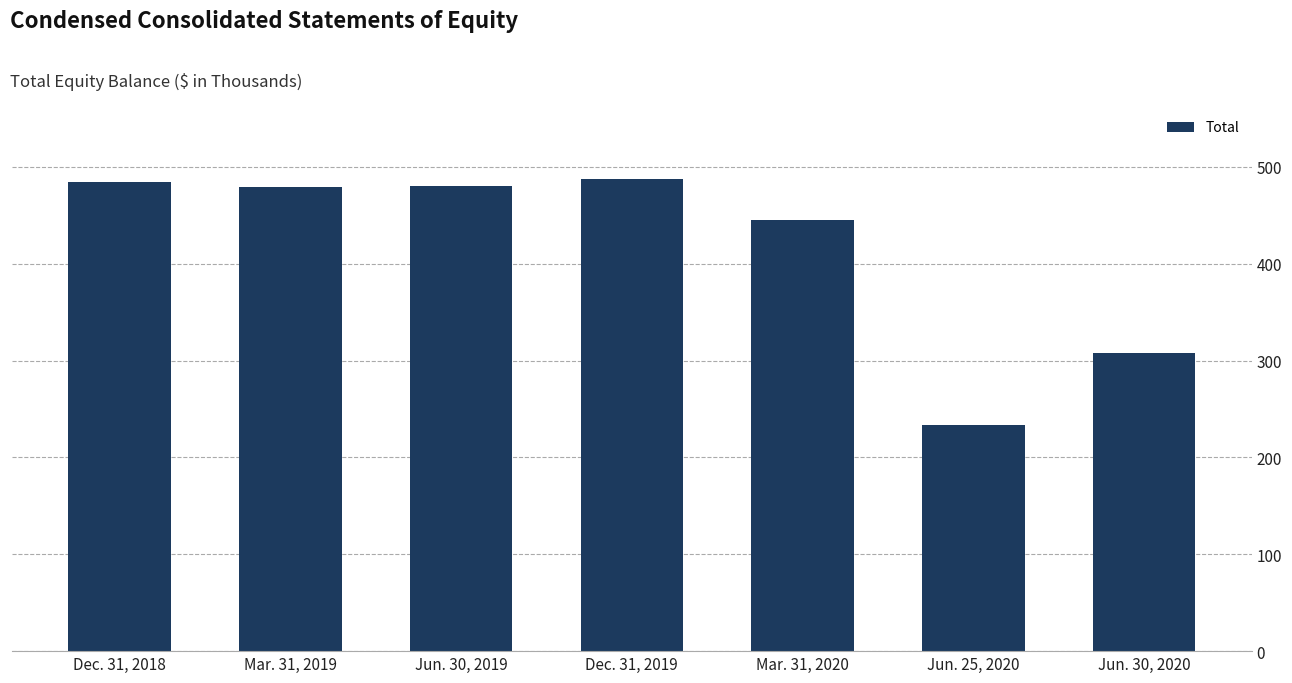

Rank the categories by value from highest to lowest.

Dec. 31, 2019, Dec. 31, 2018, Jun. 30, 2019, Mar. 31, 2019, Mar. 31, 2020, Jun. 30, 2020, Jun. 25, 2020